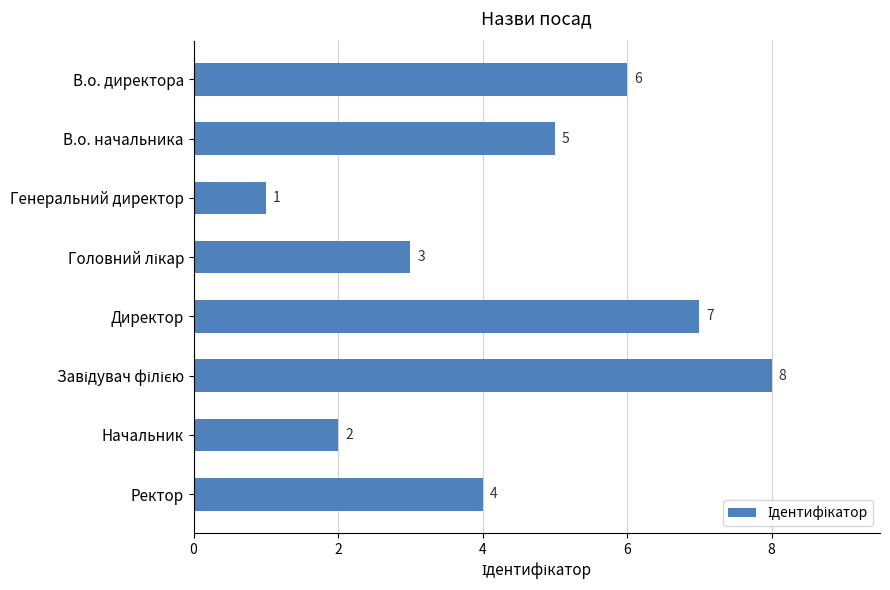

How many series are shown in this chart?

1